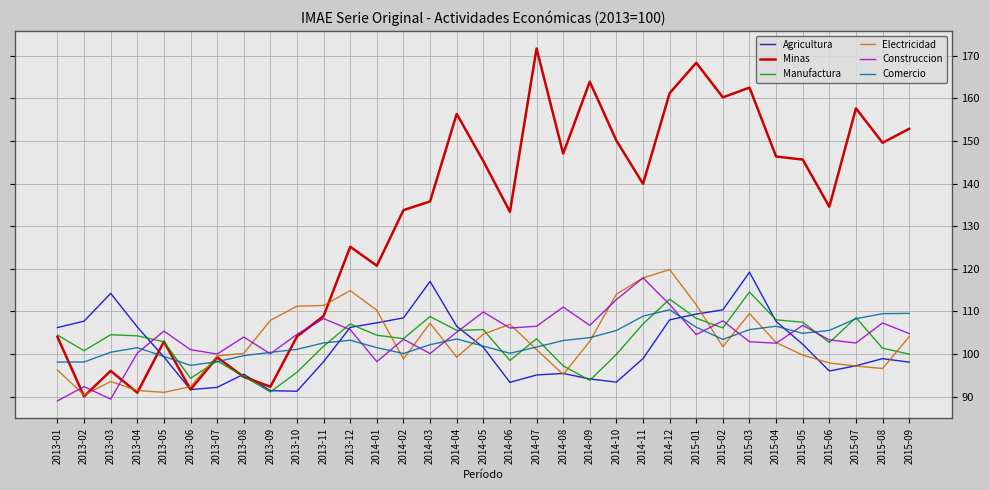

What are all the series names shown in the legend?

Agricultura, Minas, Manufactura, Electricidad, Construccion, Comercio